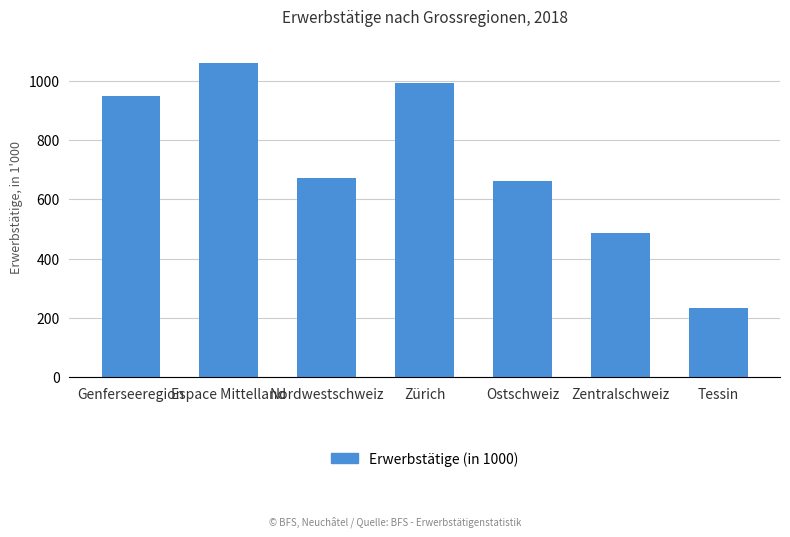

True or false: the data shows 781.4 at Zentralschweiz.

False